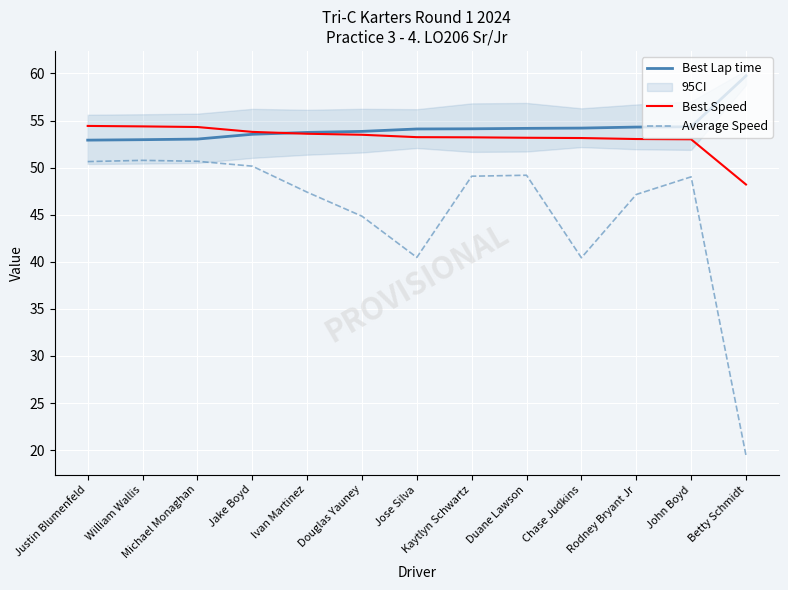

What is the label of the 6th point from the right?

Kaytlyn Schwartz